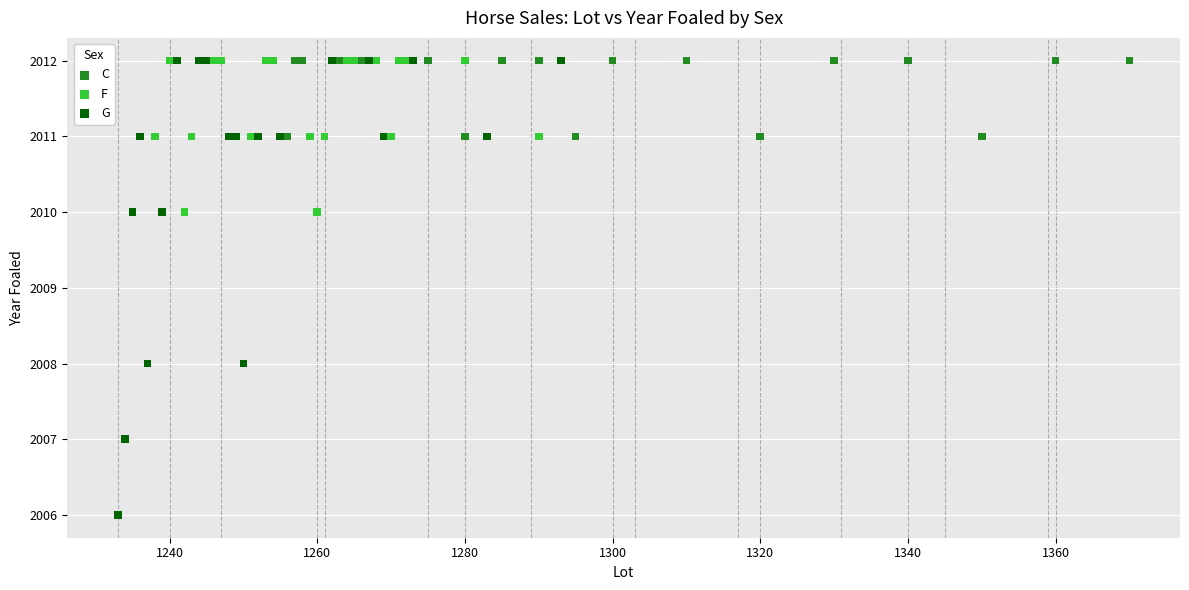

Which series has the largest Y range (max minus min)?

G